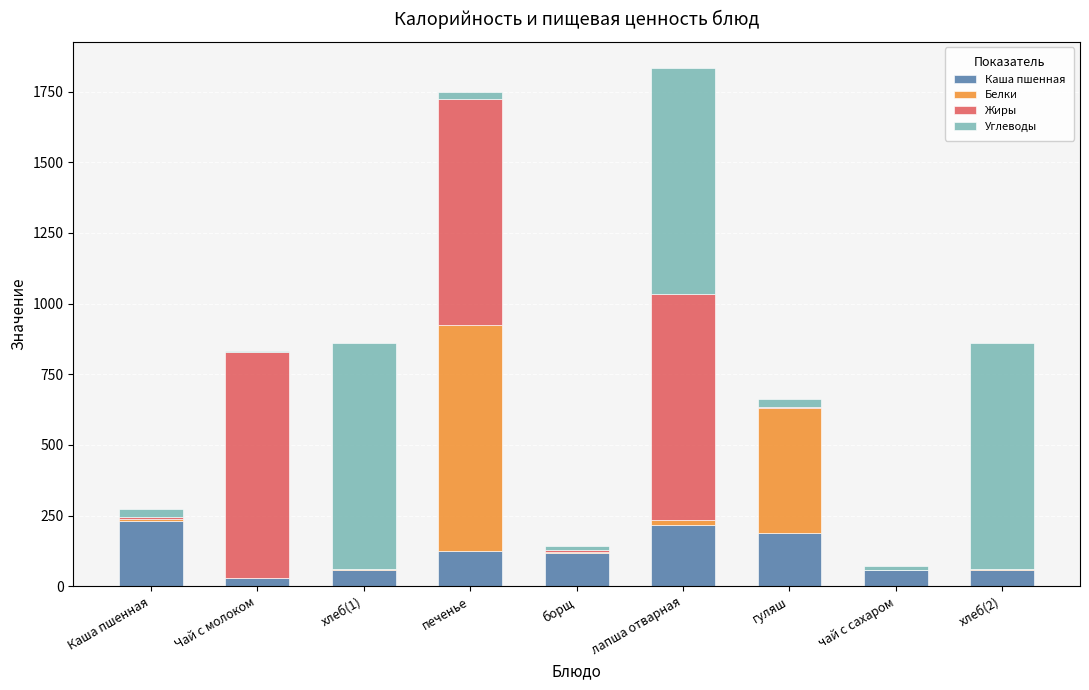

True or false: Каша пшенная has a value of 56.4 at чай с сахаром.

True